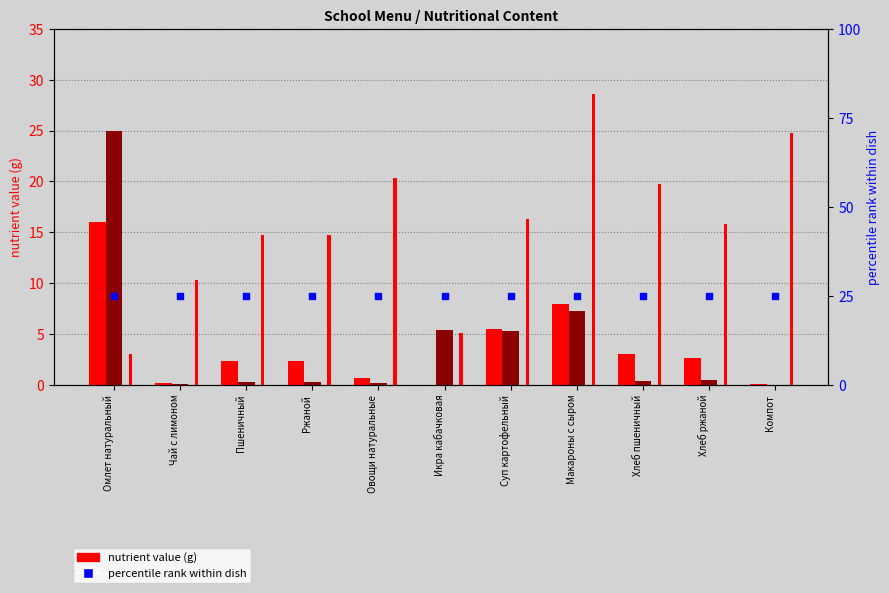

At how many categories does at least one series exceed 16?

11